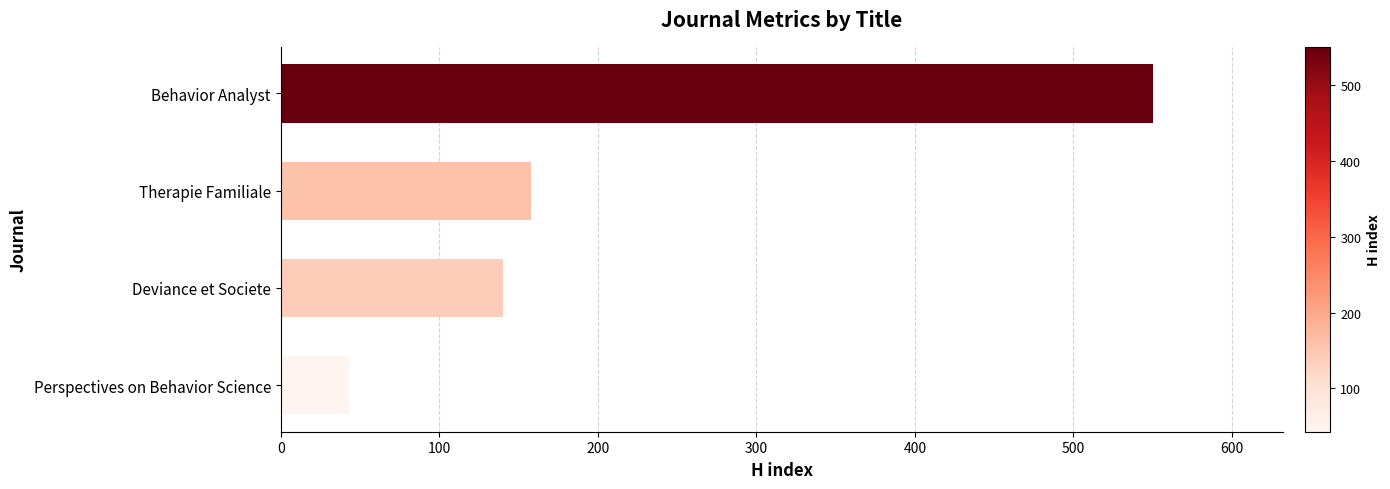

The chart shows a value of 140 at Deviance et Societe. True or false?

True